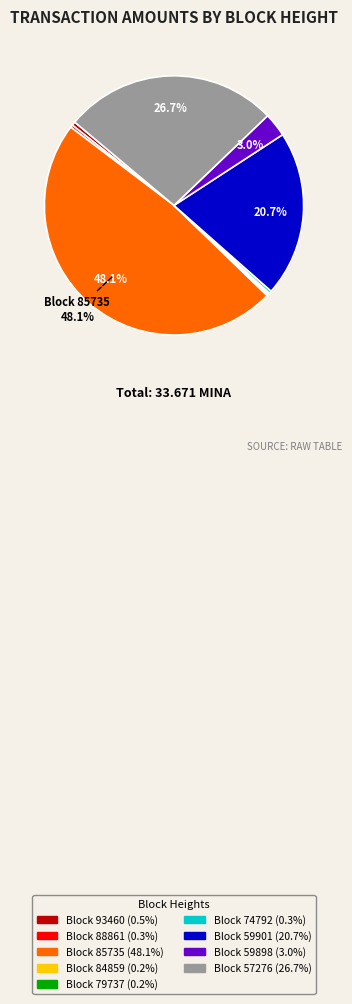

Is there any slice that represents more than half of the pie?

No